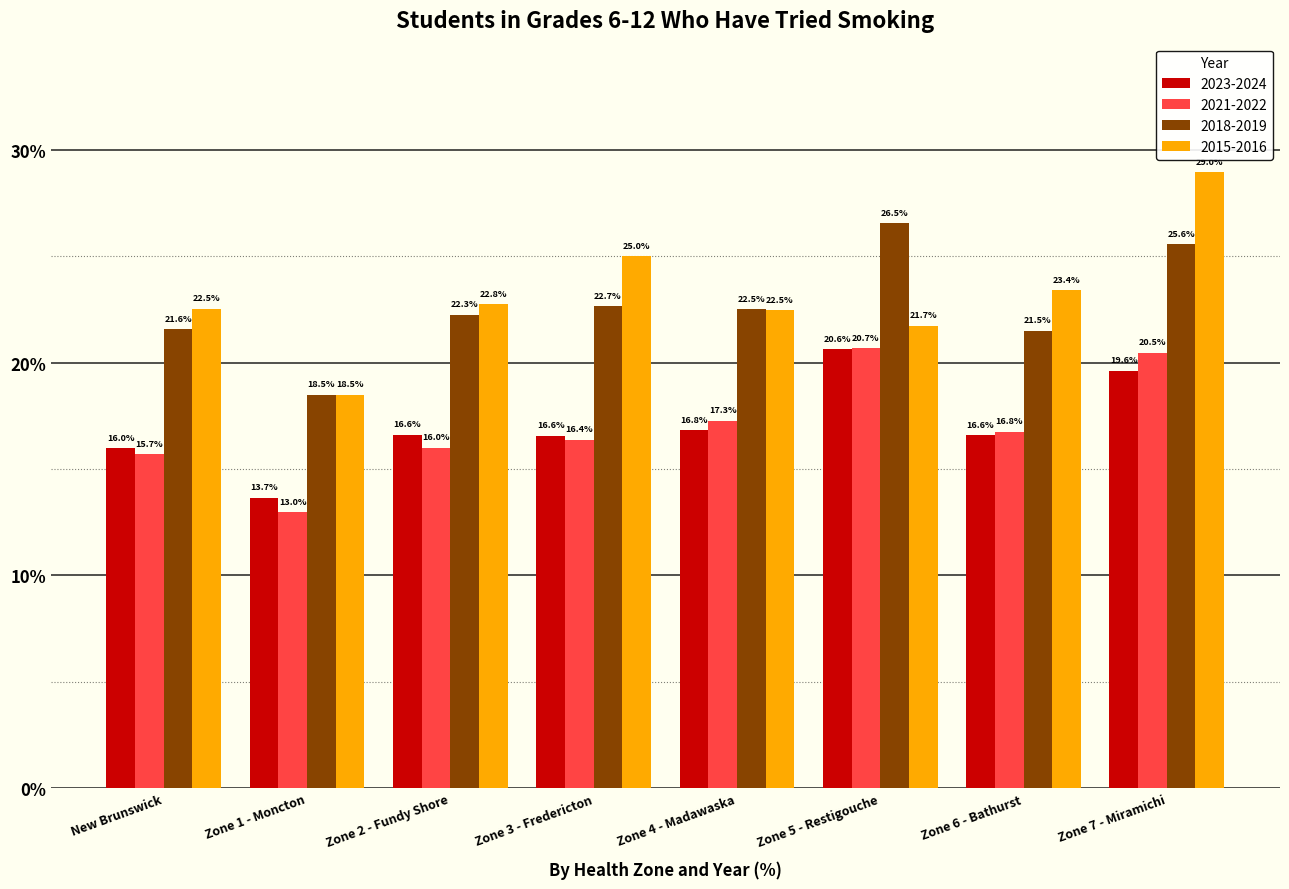

Reading right to left, transcribe all the data shown in this chart.

2023-2024: 19.6	16.6	20.6	16.8	16.6	16.6	13.7	16.0
2021-2022: 20.5	16.8	20.7	17.3	16.4	16.0	13.0	15.7
2018-2019: 25.6	21.5	26.5	22.5	22.7	22.3	18.5	21.6
2015-2016: 29.0	23.4	21.7	22.5	25.0	22.8	18.5	22.5